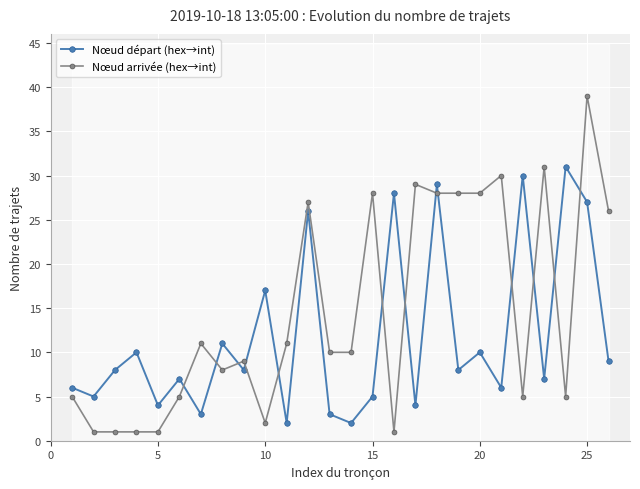

How many data points in Nœud départ (hex→int) are above 8?

11